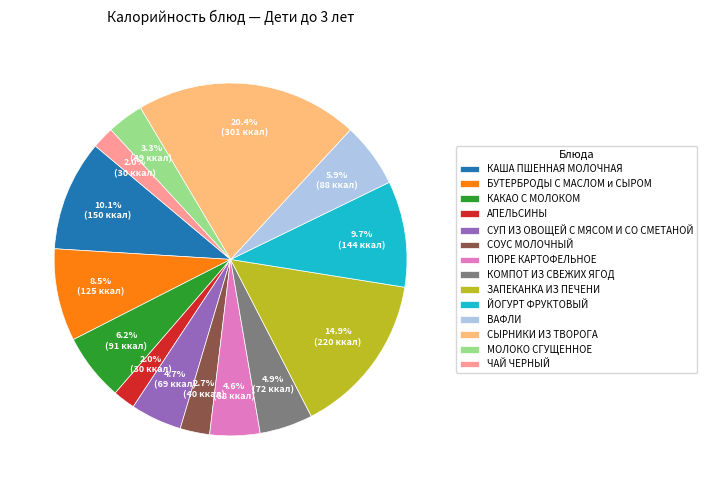

Which has a higher value, АПЕЛЬСИНЫ or СОУС МОЛОЧНЫЙ?

СОУС МОЛОЧНЫЙ